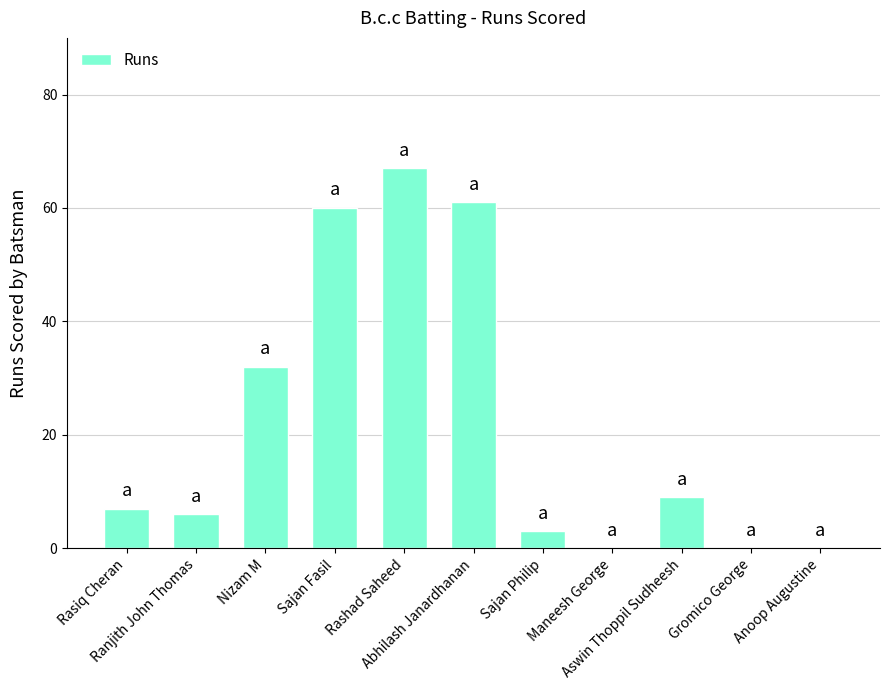

What is the change in value from Ranjith John Thomas to Anoop Augustine?

-6